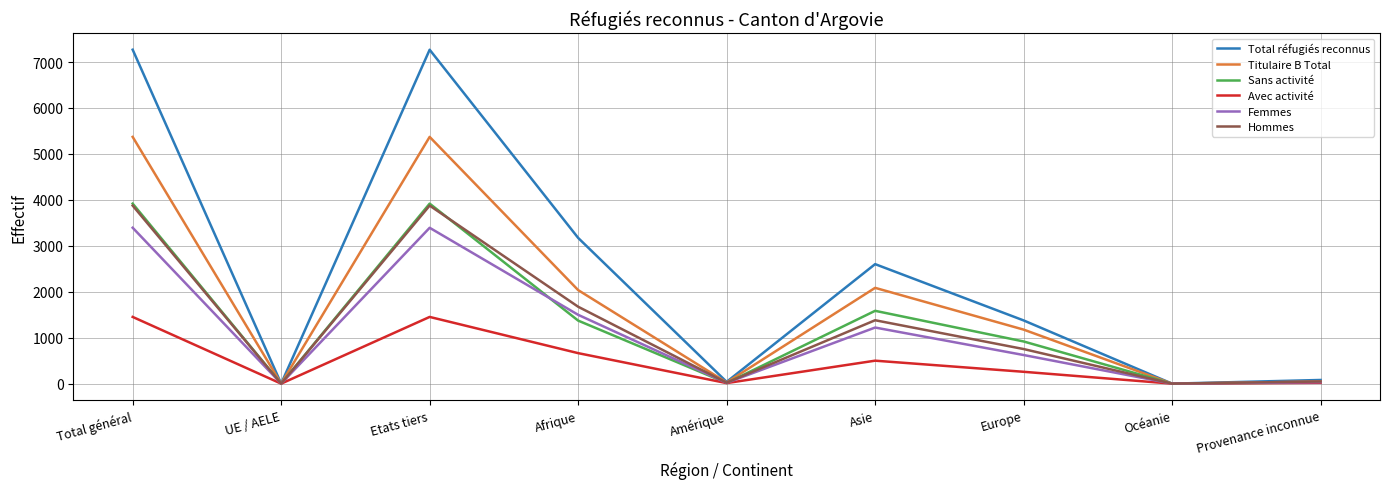

What is the total value across all series at UE / AELE?

2